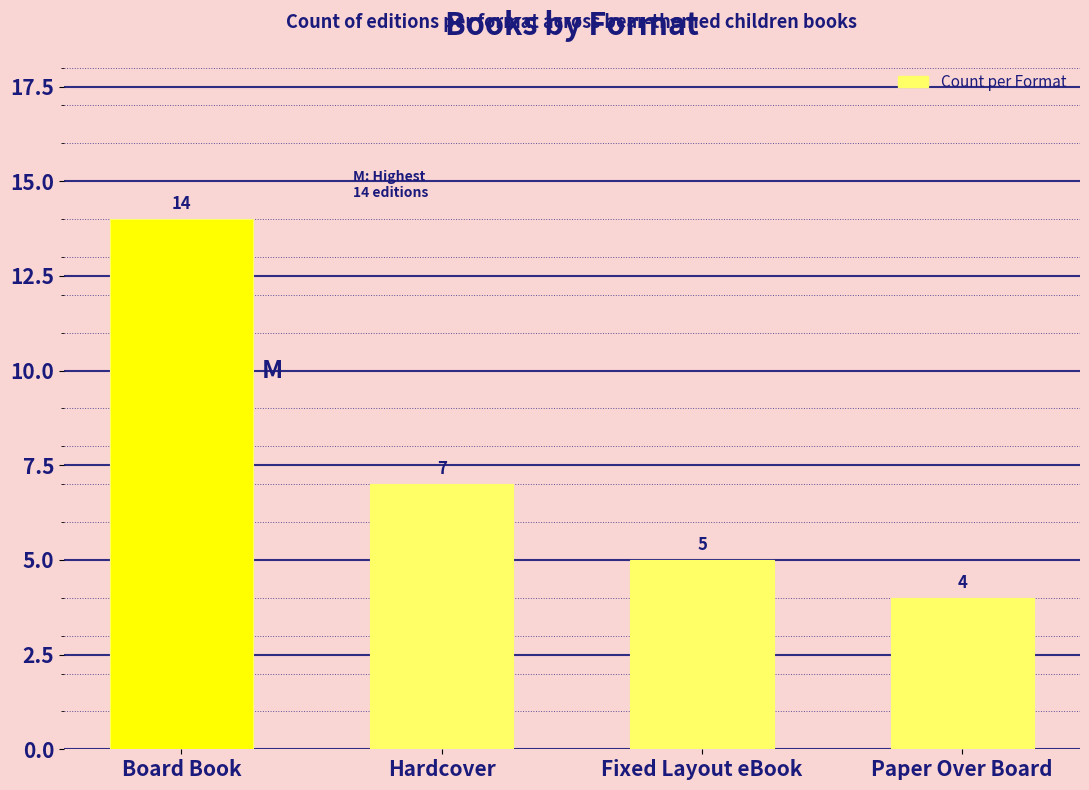

Which has a higher value, Hardcover or Fixed Layout eBook?

Hardcover